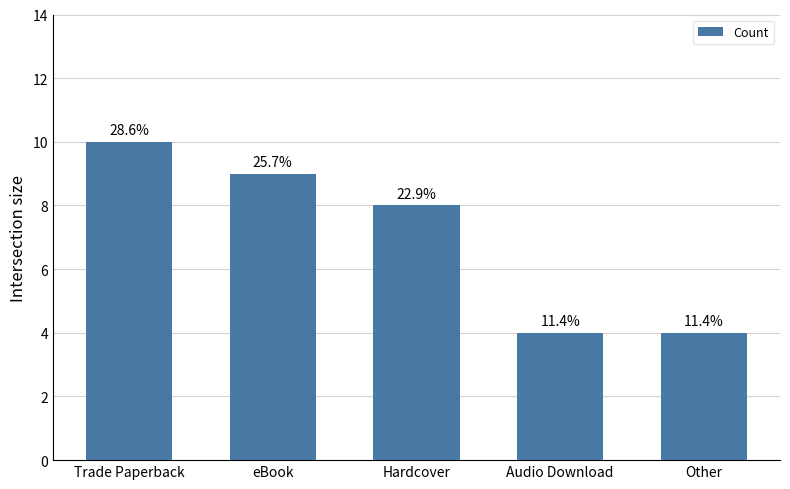

How many values are between 4 and 9?

4